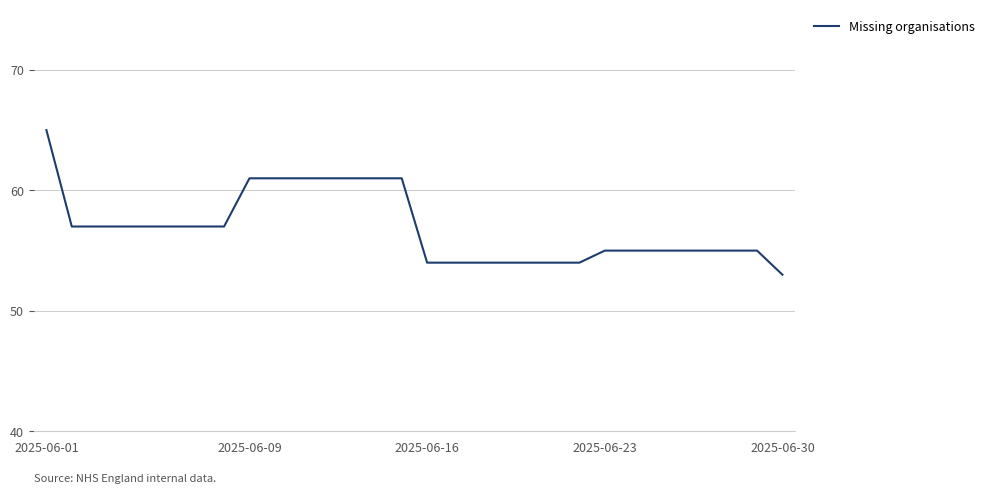

What is the maximum value shown in the chart?

65